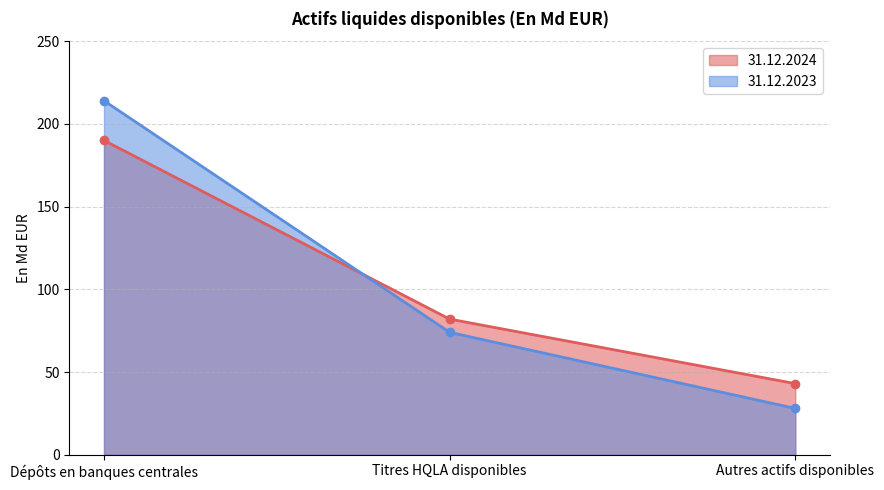

Which series has the widest spread of values?

31.12.2023